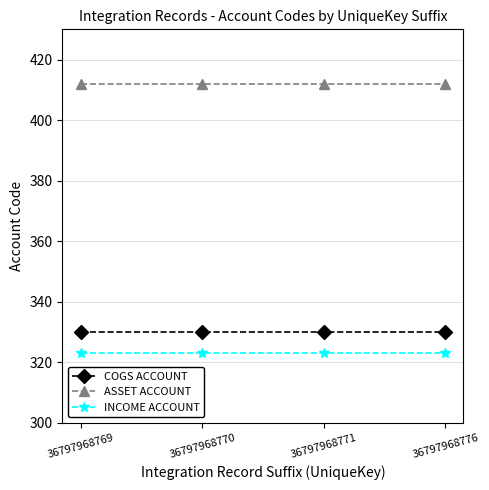

Rank the categories by ASSET ACCOUNT value from highest to lowest.

36797968769, 36797968770, 36797968771, 36797968776